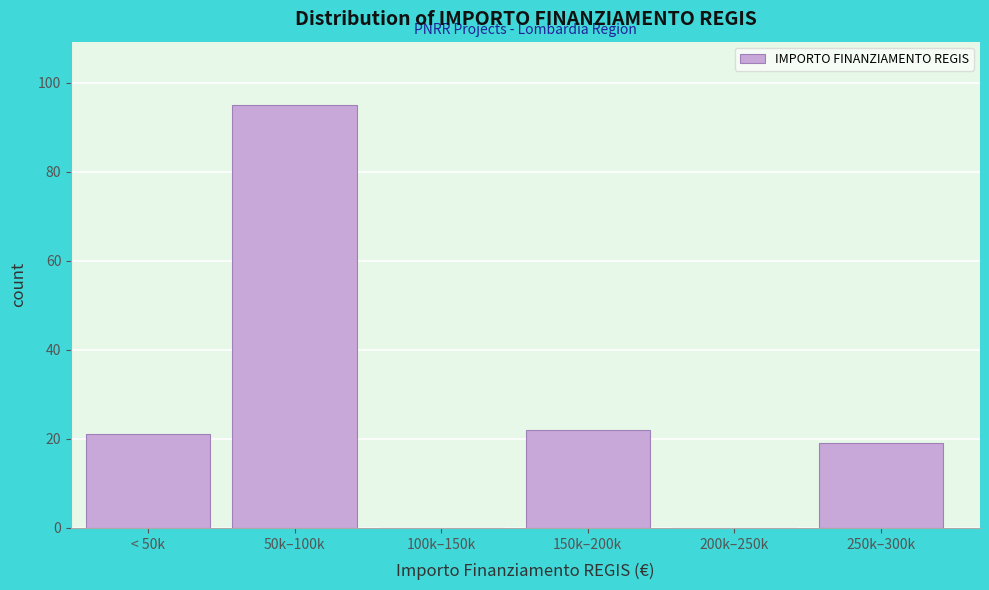

Reading left to right, list all the values displayed in this chart.

< 50k=21	50k–100k=95	100k–150k=0	150k–200k=22	200k–250k=0	250k–300k=19